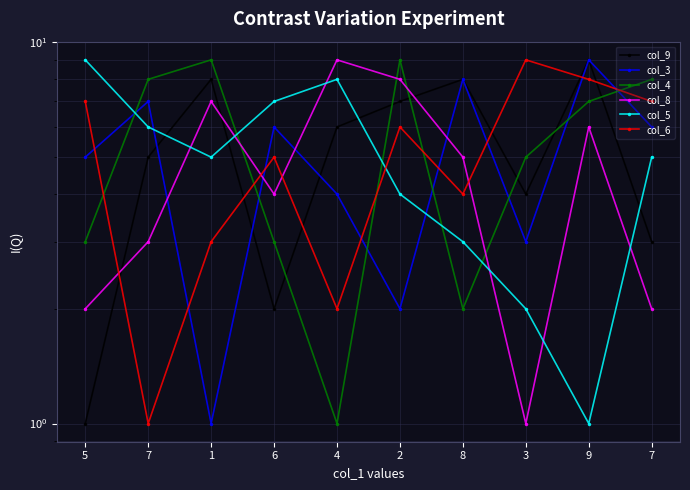

True or false: col_4 has more than 1 interior local peaks.

True